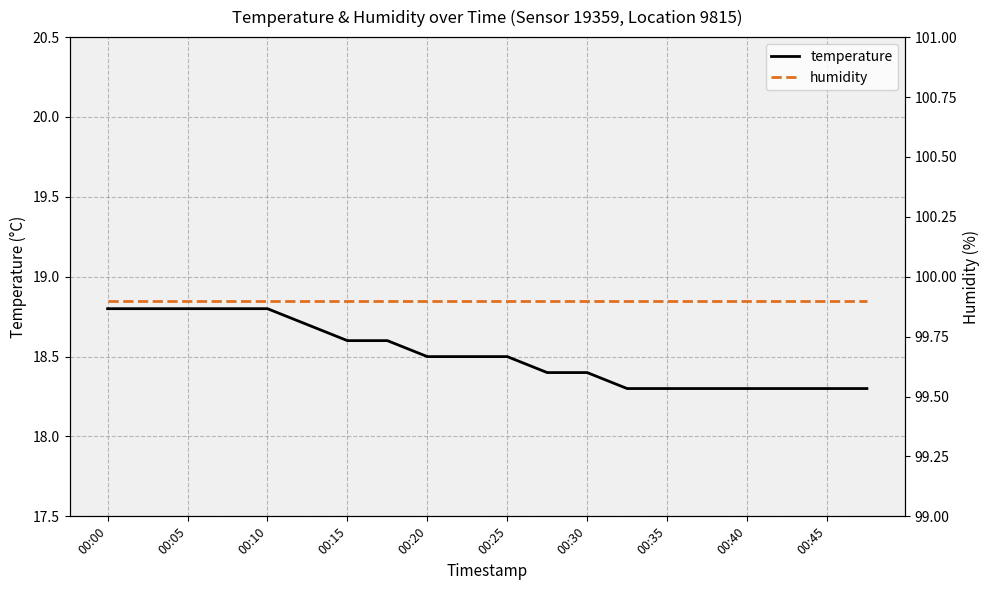

True or false: temperature has a value of 18.8 at 00:05.

True